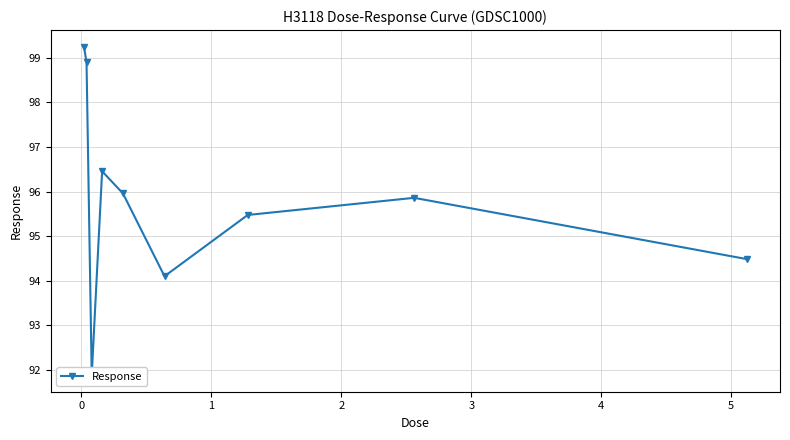

True or false: the data has more than 0 interior local peaks.

True